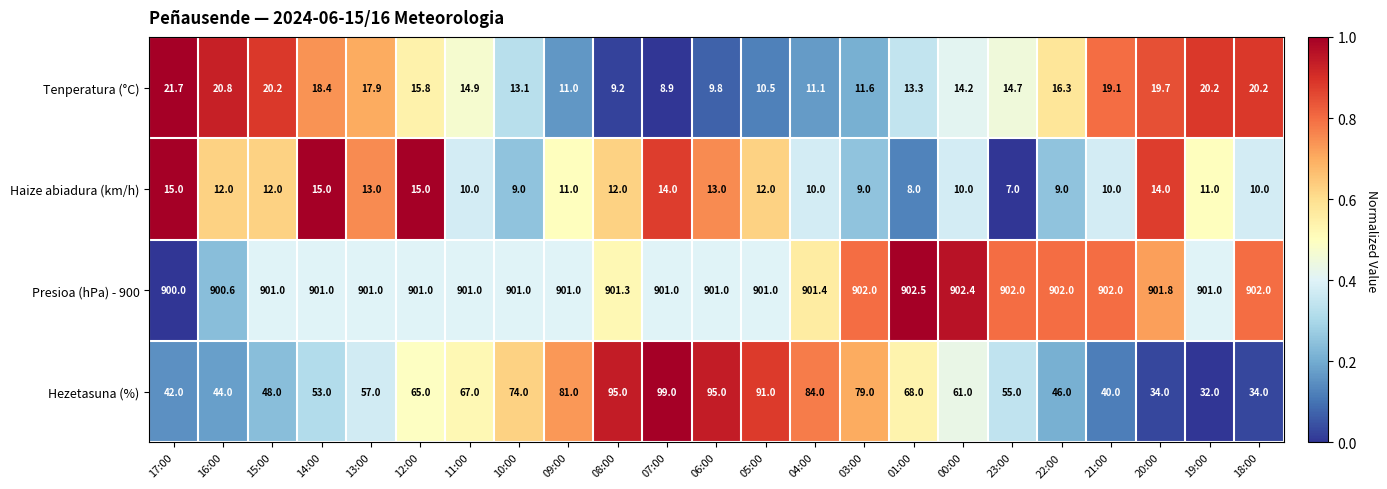

What is the sum of all Haize abiadura (km/h) values?

261.0